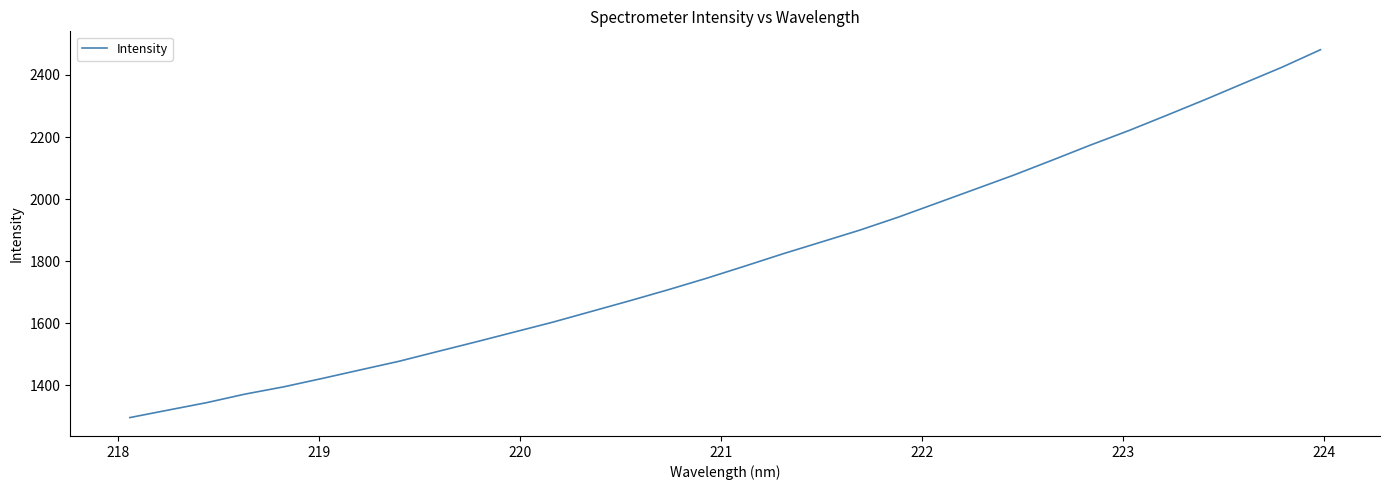

What is the difference between the maximum and minimum values?

1184.7